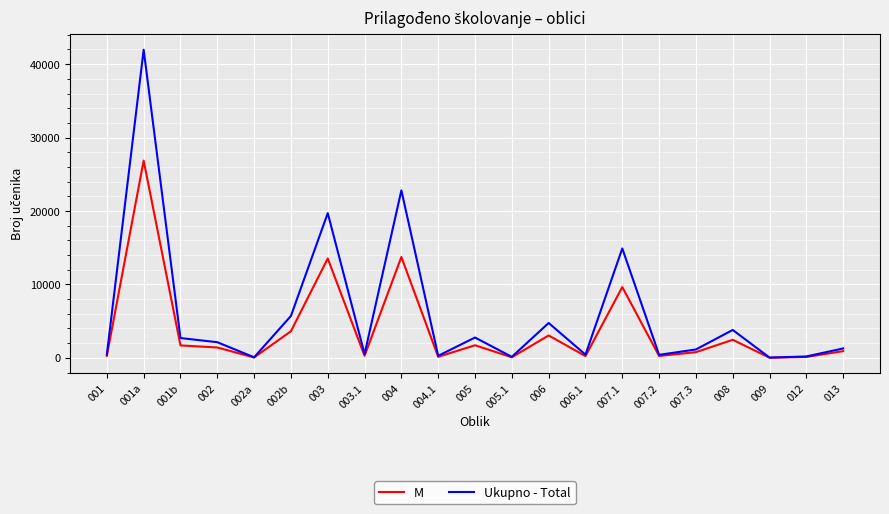

List the series in order of their peak value, lowest first.

M, Ukupno - Total